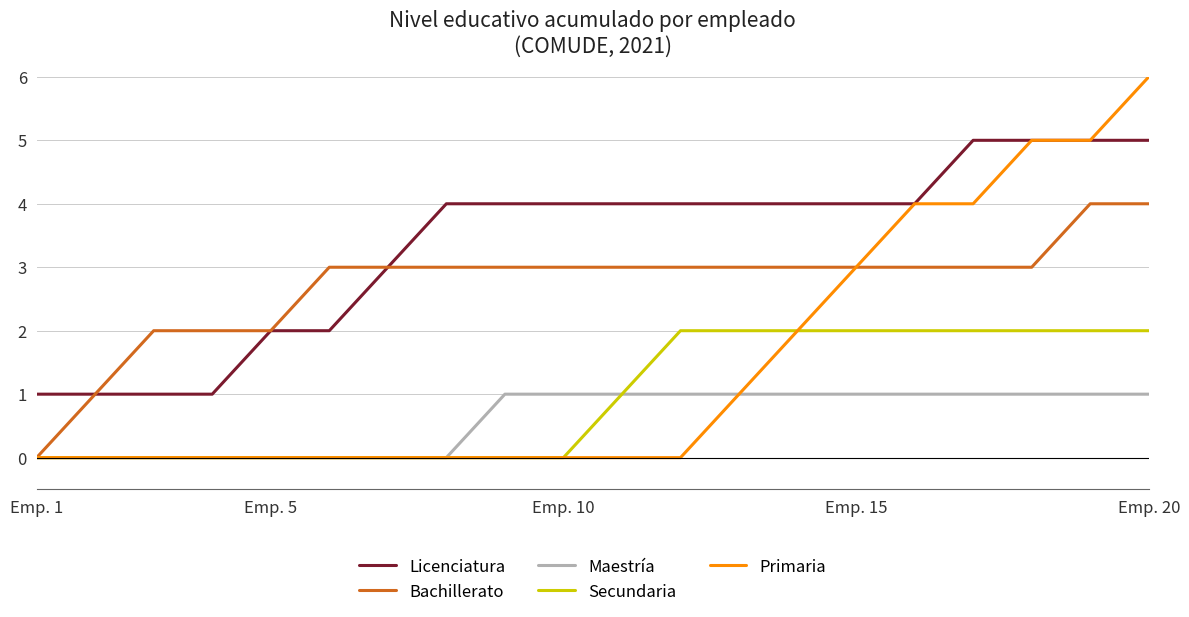

Reading left to right, list all the values displayed in this chart.

Licenciatura: 1	1	1	1	2	2	3	4	4	4	4	4	4	4	4	4	5	5	5	5
Bachillerato: 0	1	2	2	2	3	3	3	3	3	3	3	3	3	3	3	3	3	4	4
Maestría: 0	0	0	0	0	0	0	0	1	1	1	1	1	1	1	1	1	1	1	1
Secundaria: 0	0	0	0	0	0	0	0	0	0	1	2	2	2	2	2	2	2	2	2
Primaria: 0	0	0	0	0	0	0	0	0	0	0	0	1	2	3	4	4	5	5	6